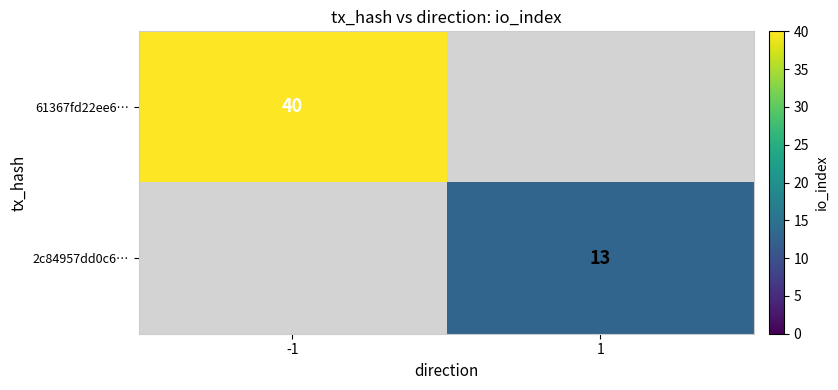

True or false: 2c84957dd0c6… has a value of 13 at 1.

True